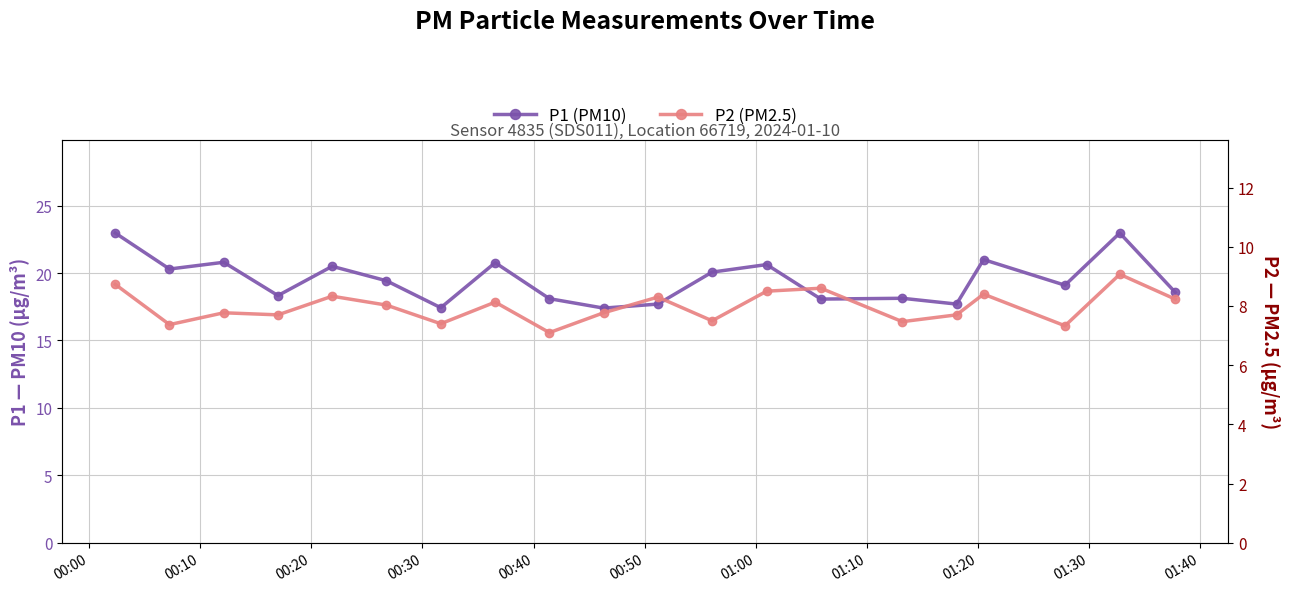

What is the average value of the P2 (PM2.5) series?

8.0